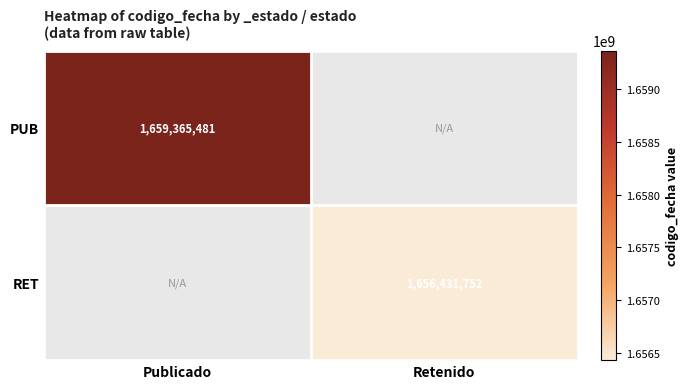

True or false: RET has a value of 2347323030 at Retenido.

False